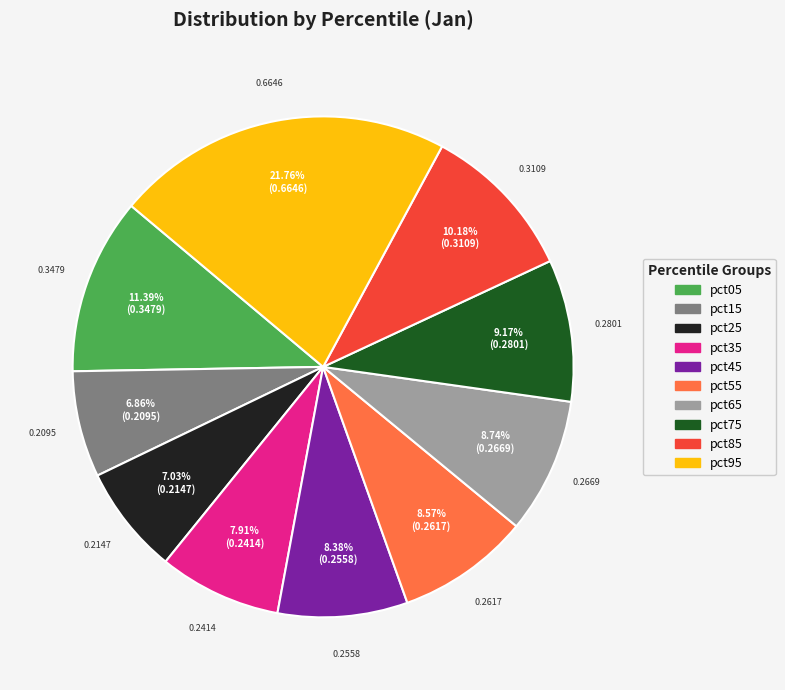

To the nearest percent, what is the combined percentage of pct45 and pct65?

17%